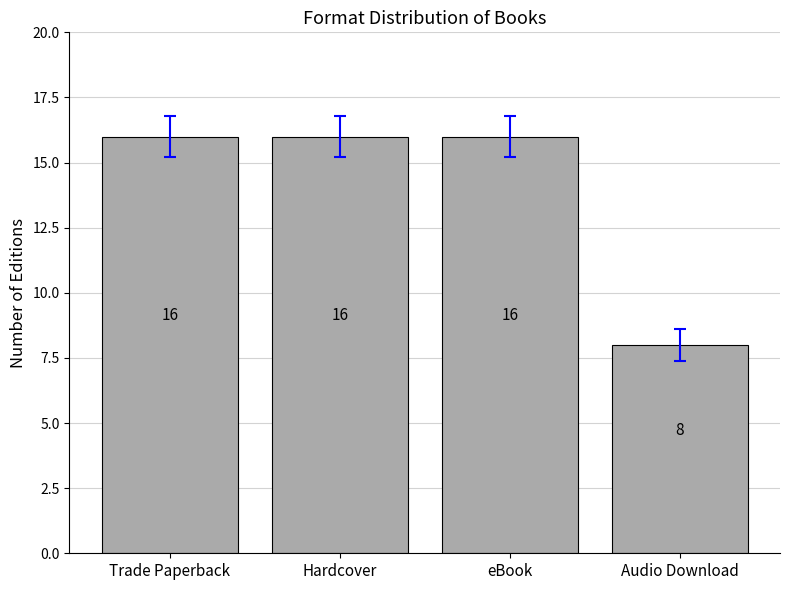

Read the value at Audio Download.

8